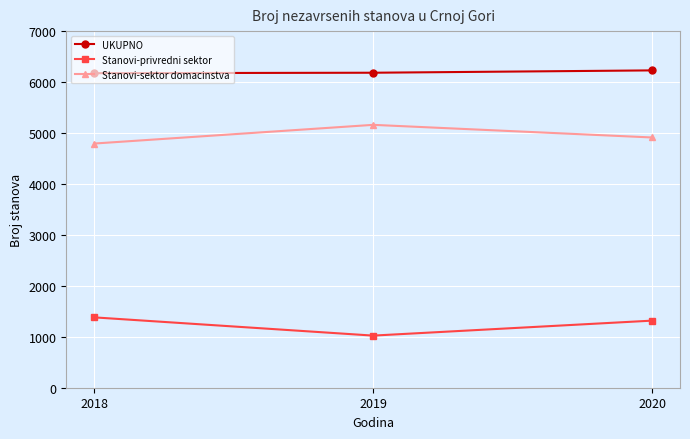

What is the spread (max minus min) of values at 2020?

4912